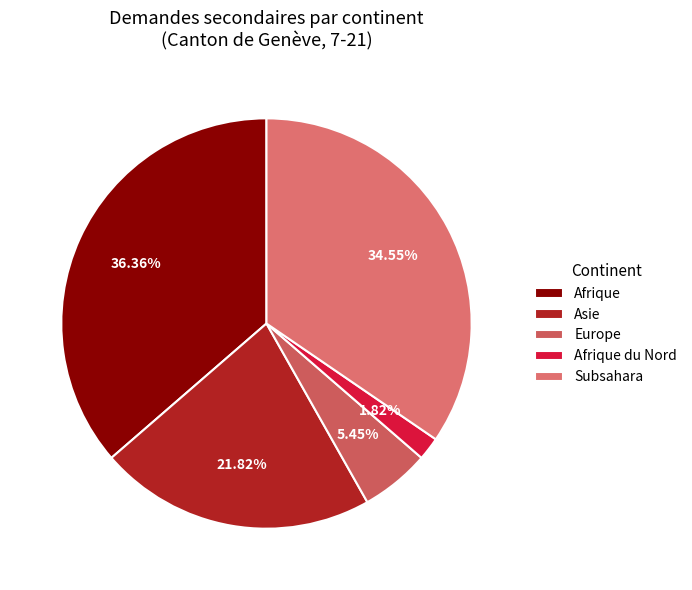

To the nearest percent, what portion does Asie represent?

22%